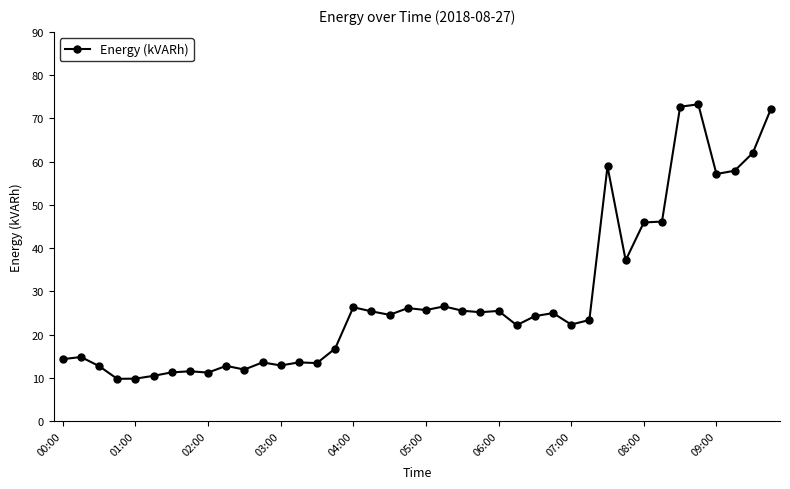

What is the value of the 28th point from the left?

25.0